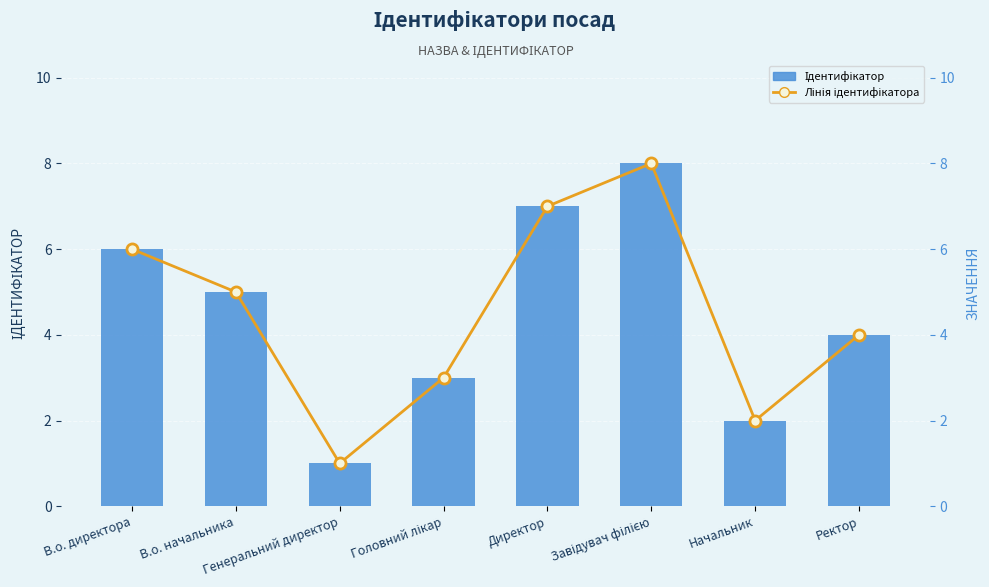

Which label corresponds to the largest value in the chart?

Завідувач філією